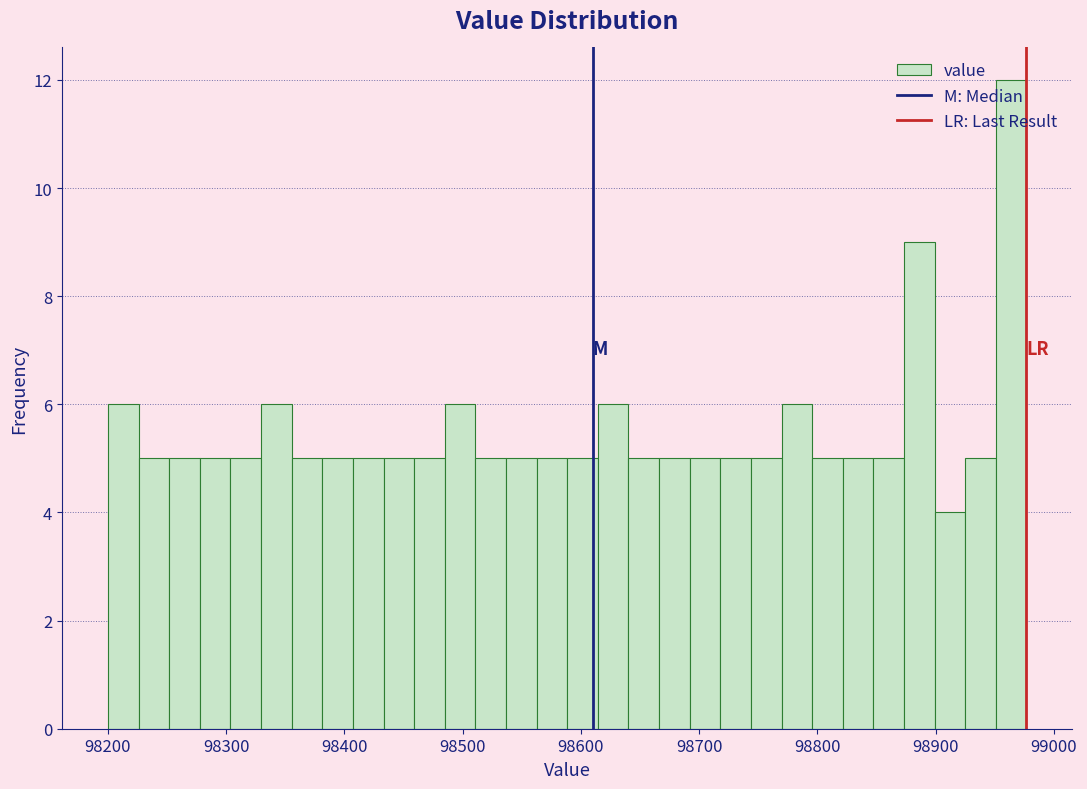

Around what value on the x-axis is the tallest bar? Give the approximate position of its centre, as read against the axis.

98960